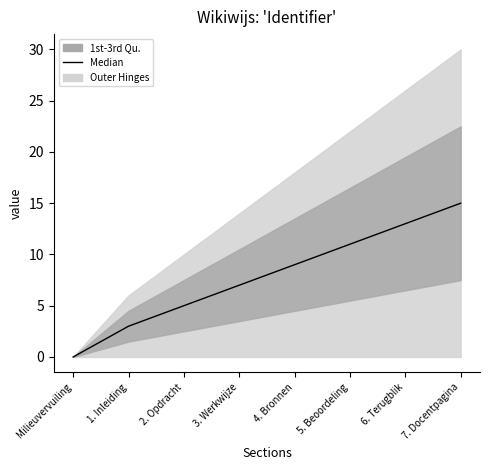

List the labels in order of value, smallest first.

Milieuvervuiling, 1. Inleiding, 2. Opdracht, 3. Werkwijze, 4. Bronnen, 5. Beoordeling, 6. Terugblik, 7. Docentpagina